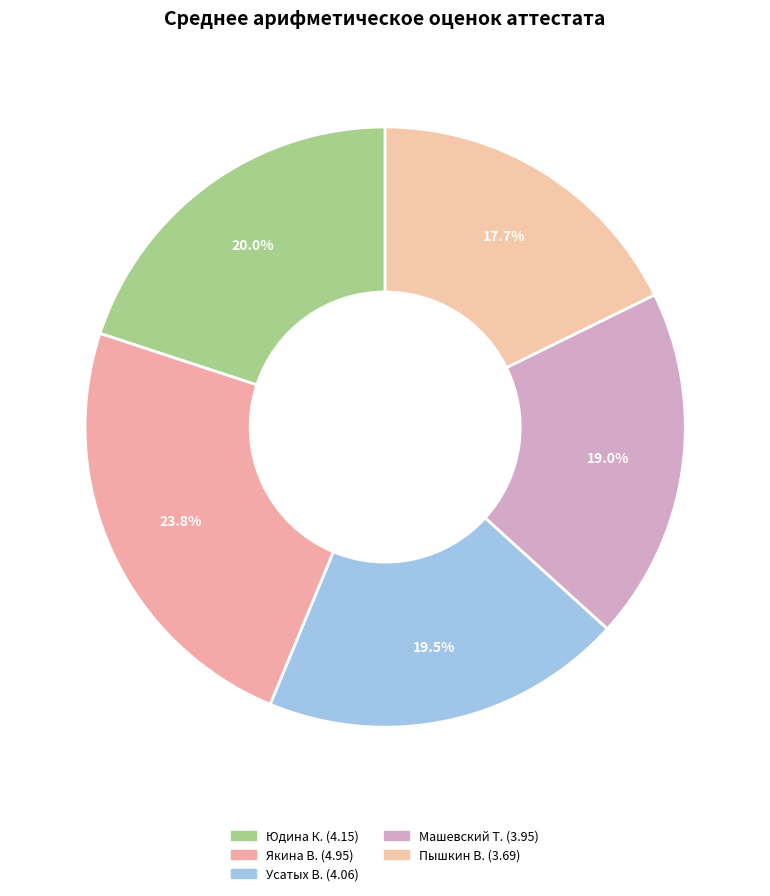

How many segments does this pie chart have?

5